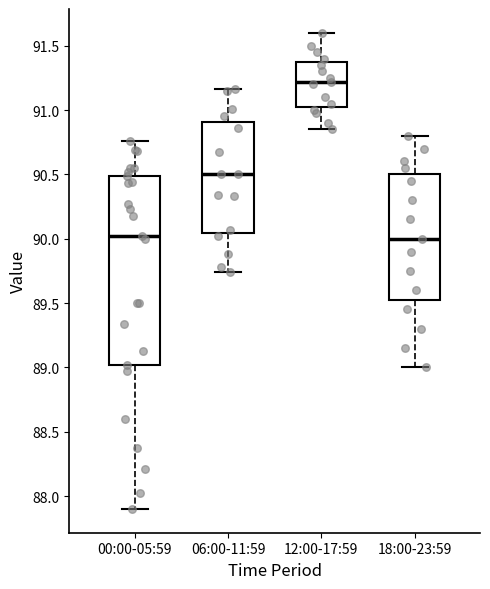

Reading left to right, transcribe this box plot: for each box, give where its median line is, the range the box spans, and where its two whiskers end, as read against the y-axis. The values are not printed on the chart, so give them approximately, as read against the axis.

00:00-05:59: median 90.00, box 89.00 to 90.50, whiskers 87.90 to 90.75
06:00-11:59: median 90.50, box 90.05 to 90.90, whiskers 89.75 to 91.15
12:00-17:59: median 91.20, box 91.05 to 91.40, whiskers 90.85 to 91.60
18:00-23:59: median 90.00, box 89.55 to 90.50, whiskers 89.00 to 90.80